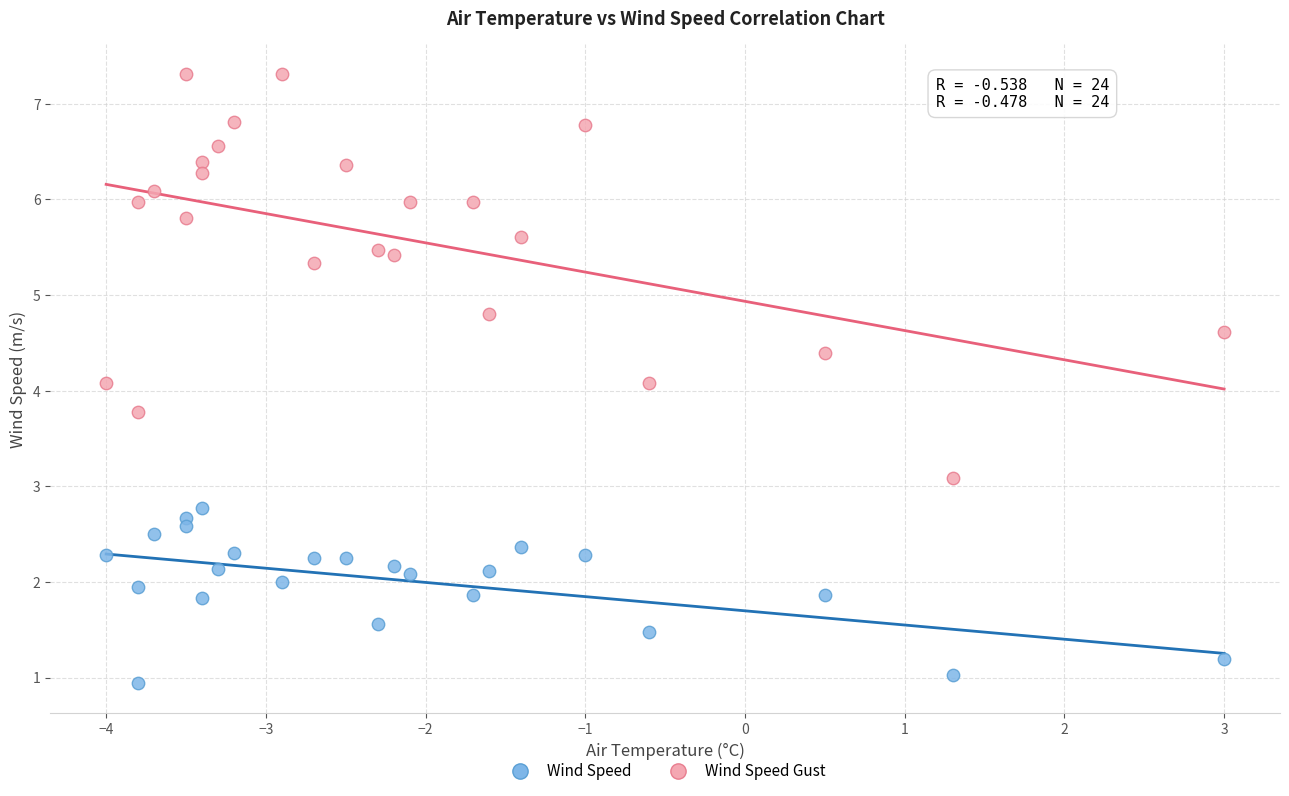

Across all data points, what is the range of X values (max minus min)?

7.0